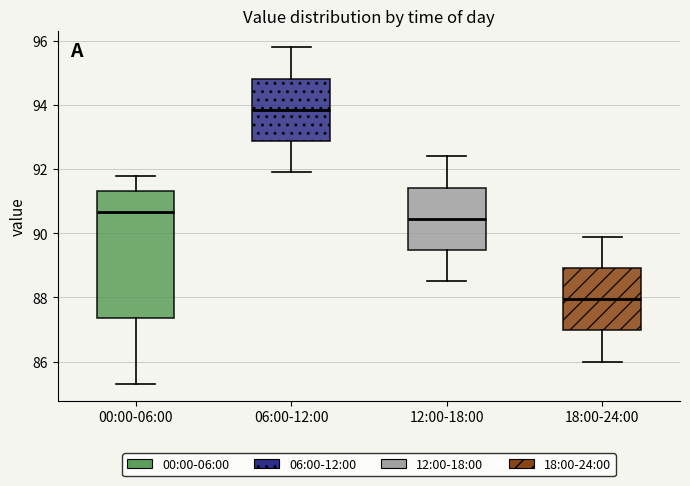

Reading left to right, transcribe this box plot: for each box, give where its median line is, the range the box spans, and where its two whiskers end, as read against the y-axis. The values are not printed on the chart, so give them approximately, as read against the axis.

00:00-06:00: median 90.6, box 87.4 to 91.4, whiskers 85.4 to 91.8
06:00-12:00: median 93.8, box 92.8 to 94.8, whiskers 92.0 to 95.8
12:00-18:00: median 90.4, box 89.4 to 91.4, whiskers 88.6 to 92.4
18:00-24:00: median 88.0, box 87.0 to 89.0, whiskers 86.0 to 90.0